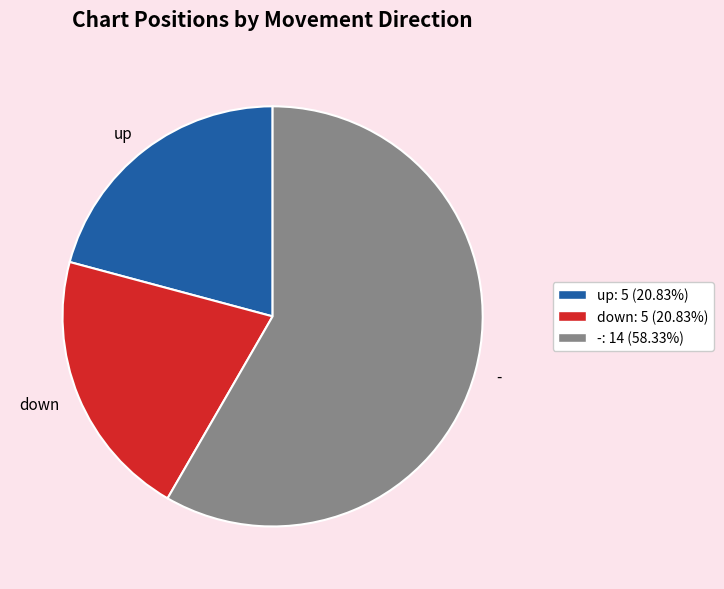

What is the ratio of the value at up to the value at -?

0.4